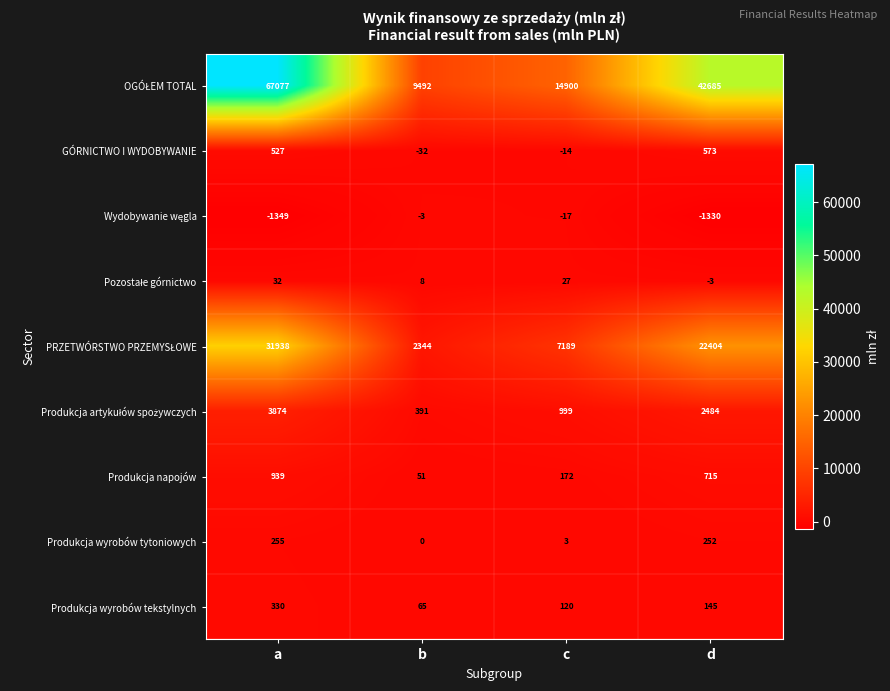

What is the lowest value of the Produkcja wyrobów tekstylnych series?

65